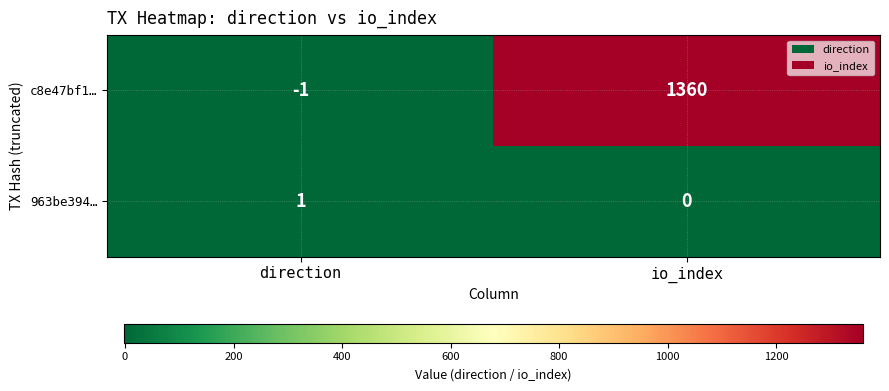

Reading left to right, extract all data points from this chart.

c8e47bf1…: direction=-1	io_index=1360
963be394…: direction=1	io_index=0